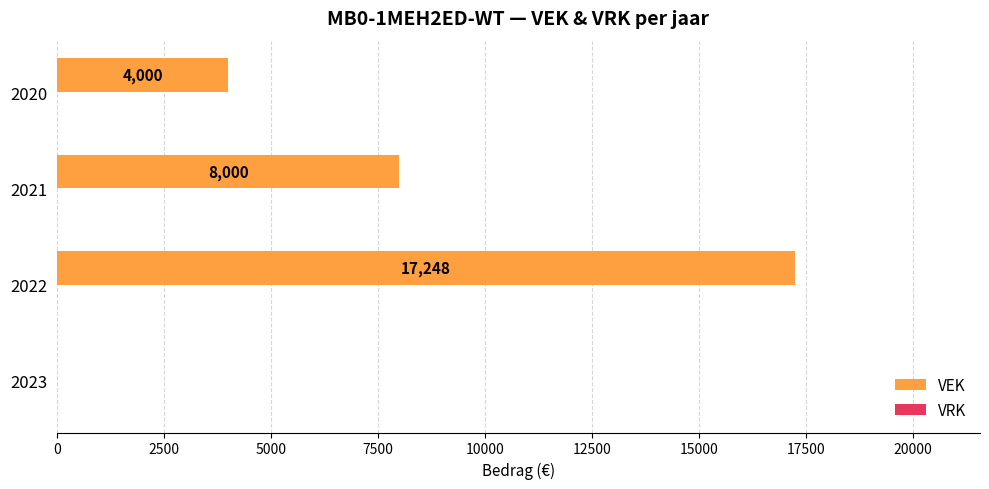

What is the sum of the values at 2020 and 2023?

4000